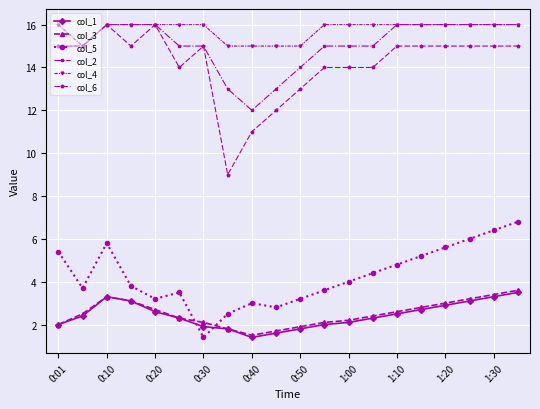

Which series has the largest total across all categories?

col_4